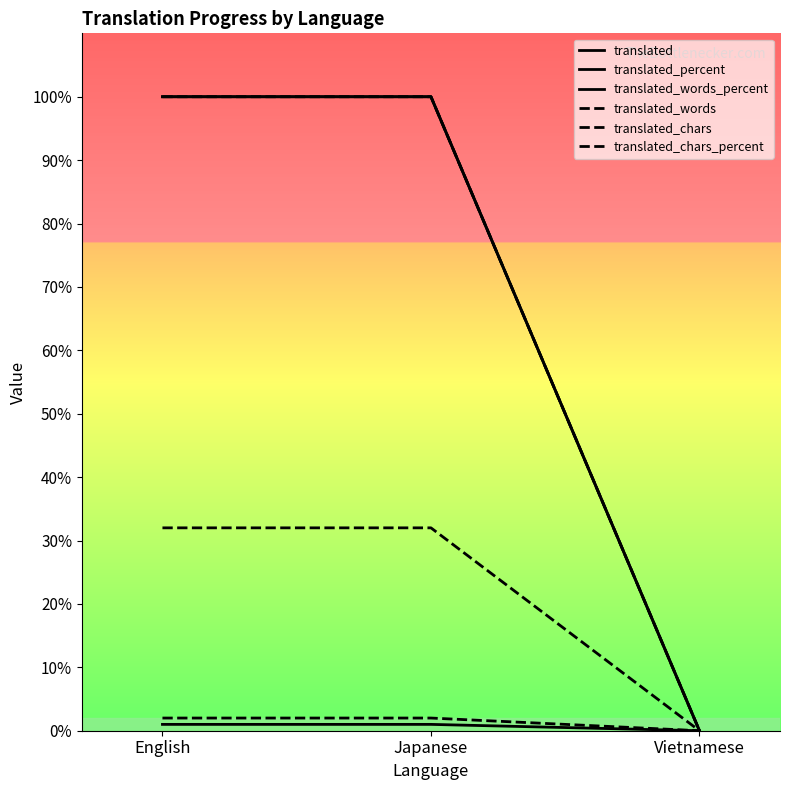

What is the difference between the maximum and minimum values in the translated_chars_percent series?

100